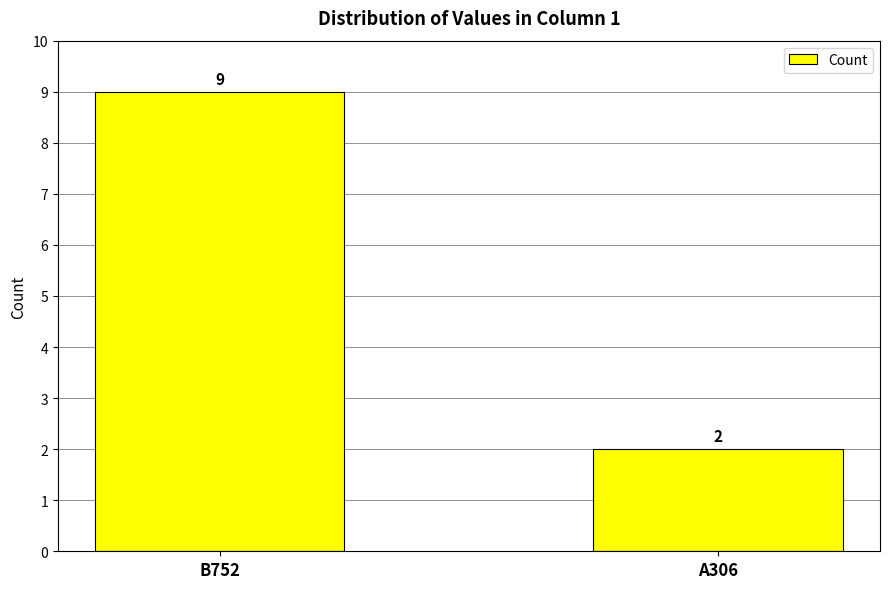

How many values are between 2 and 9?

2